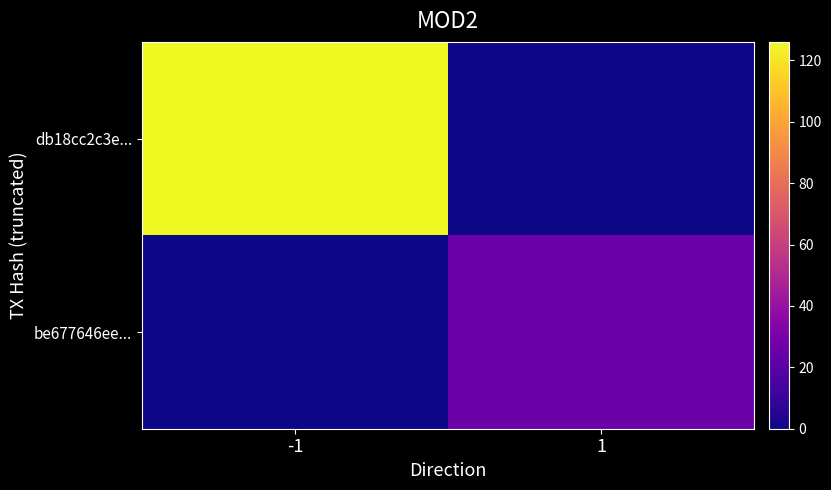

Between -1 and 1, which is larger?

-1